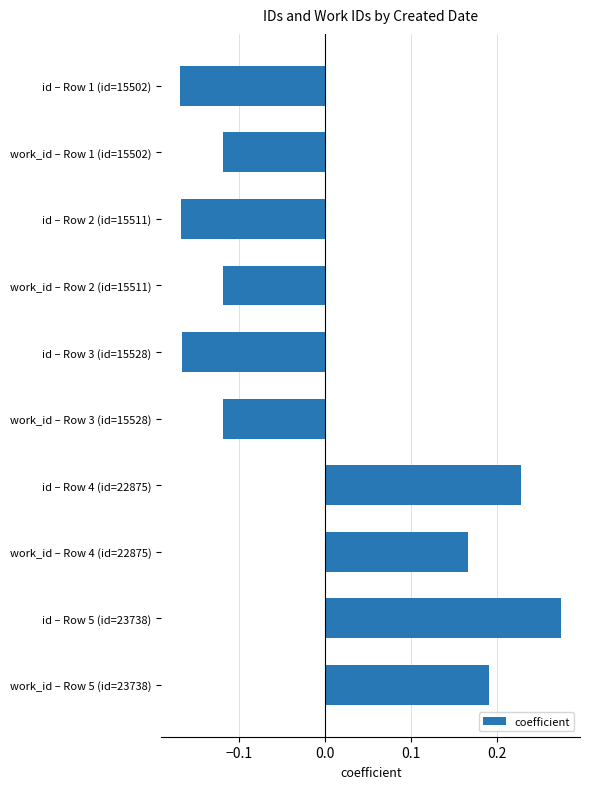

What is the difference between the maximum and second lowest values?

0.4